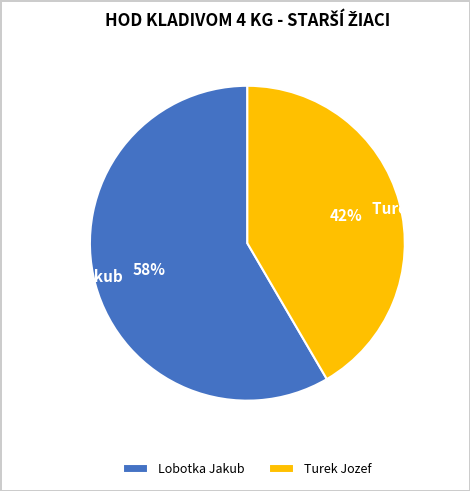

To the nearest percent, what is the combined percentage of Lobotka Jakub and Turek Jozef?

100%